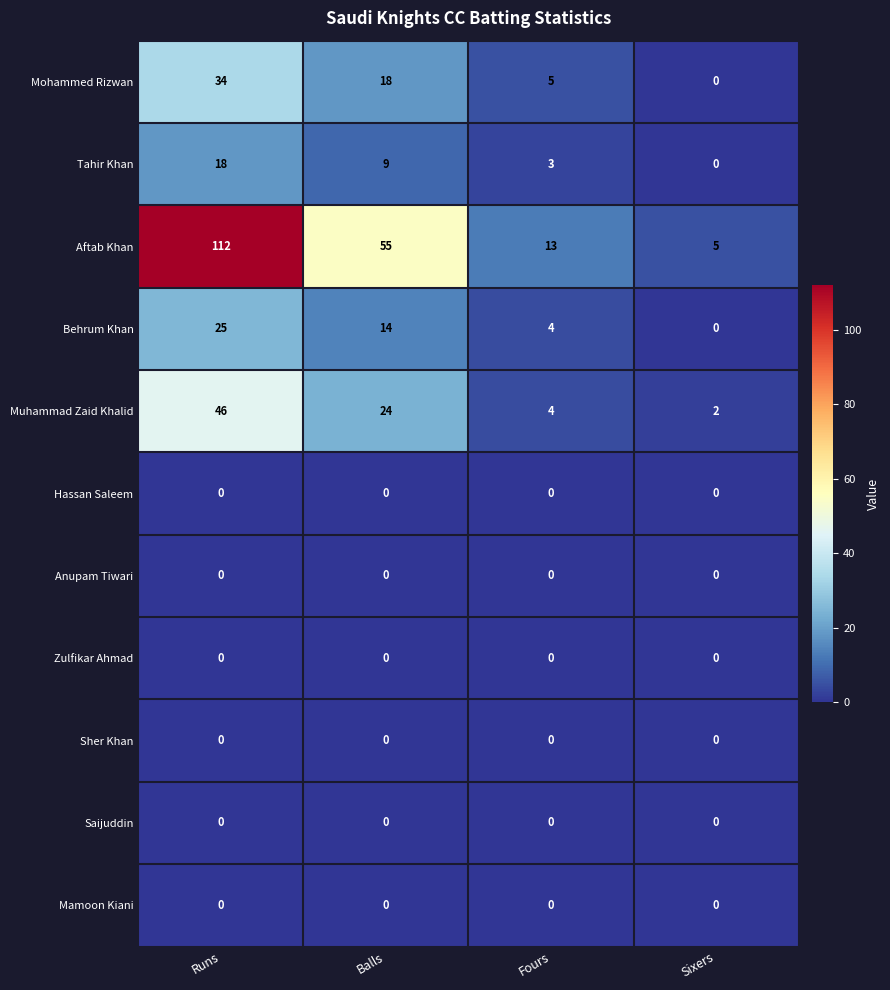

What is the spread (max minus min) of values at Sixers?

5